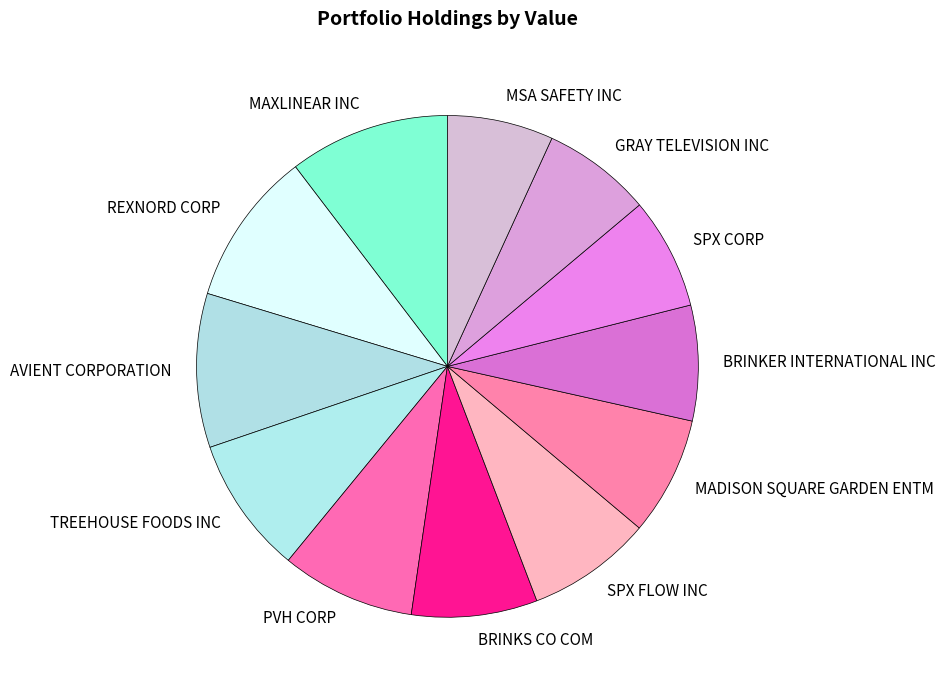

The REXNORD CORP slice represents 10% of the pie. True or false?

True